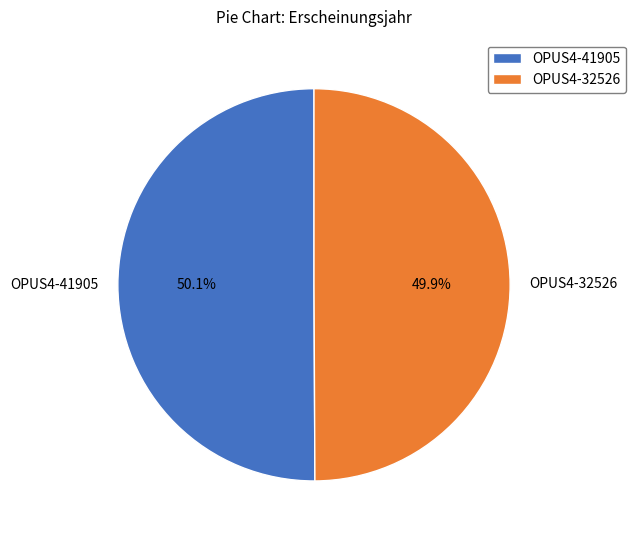

Does any single category account for the majority?

Yes